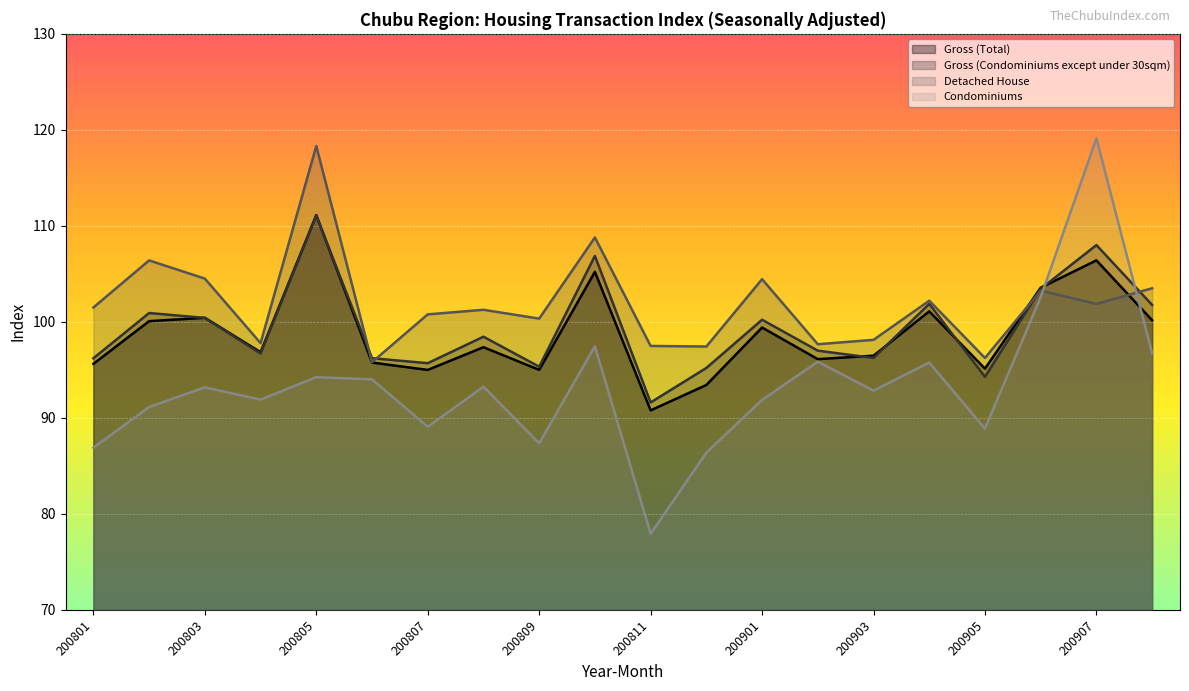

Which series ends up on top after the final intersection of Gross (Total) and Detached House?

Detached House